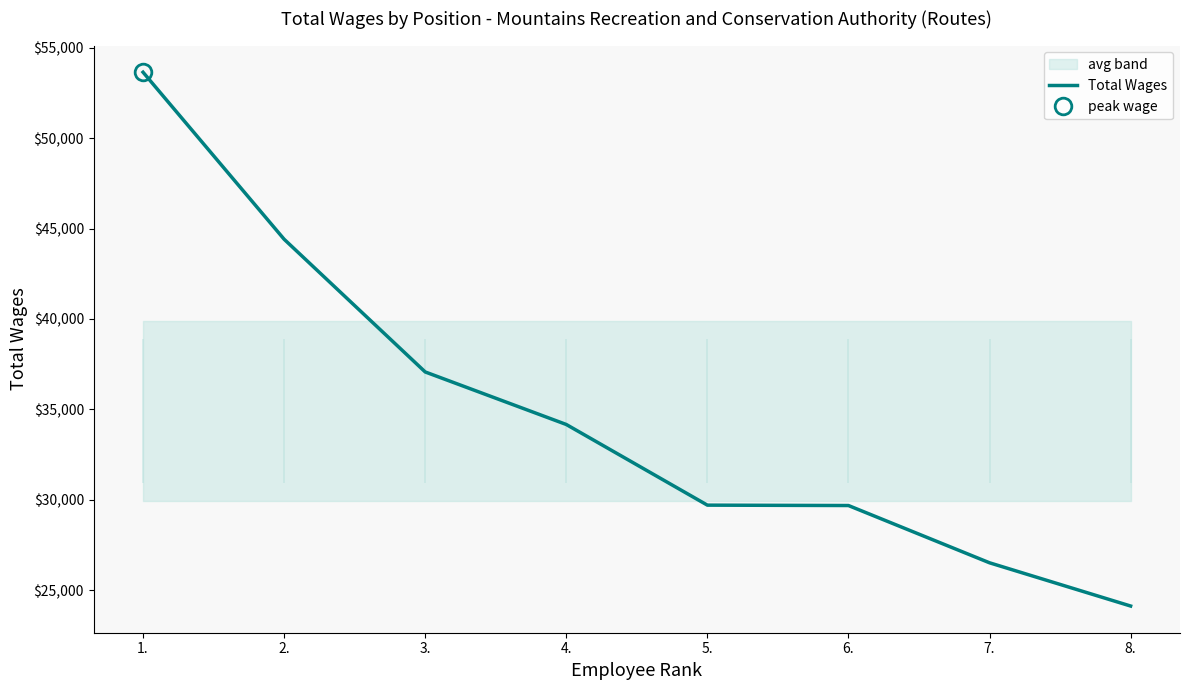

List the labels in order of value, largest first.

1., 2., 3., 4., 5., 6., 7., 8.